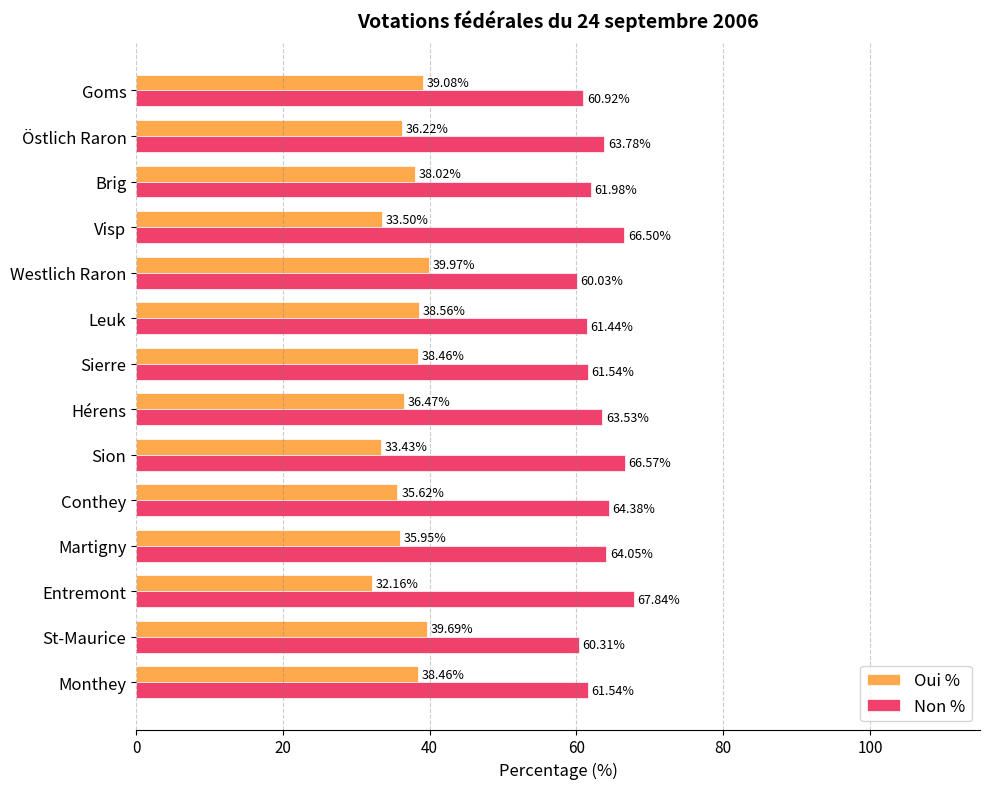

What is the sum of the Non % values at Brig and Hérens?

125.5